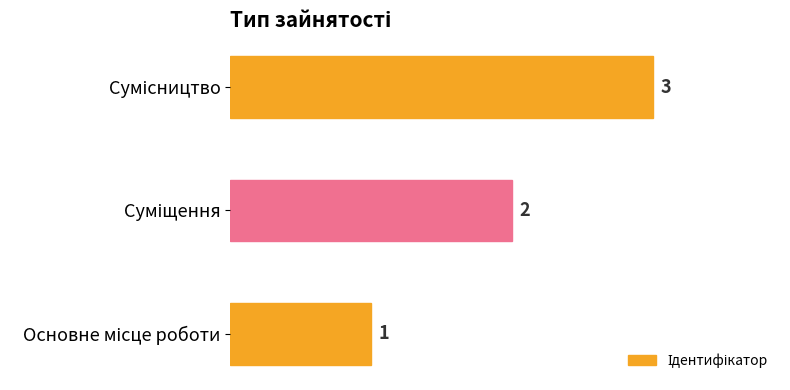

What is the greatest value displayed?

3